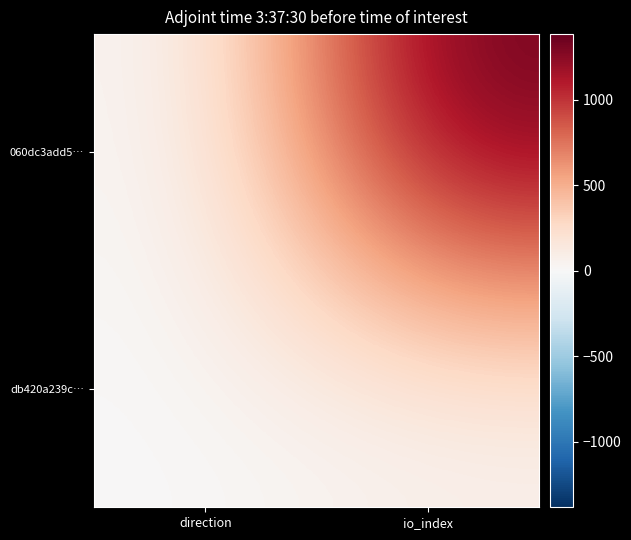

Which series changed the most between direction and io_index?

060dc3add5…